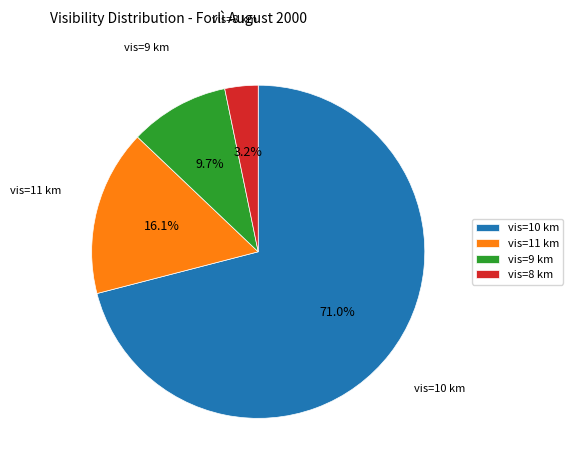

Rank the categories by value from highest to lowest.

vis=10 km, vis=11 km, vis=9 km, vis=8 km